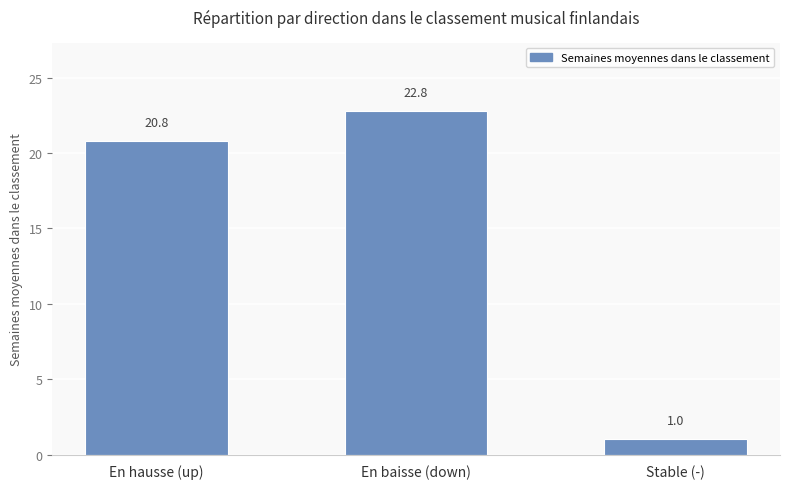

Count the number of data series in this chart.

1